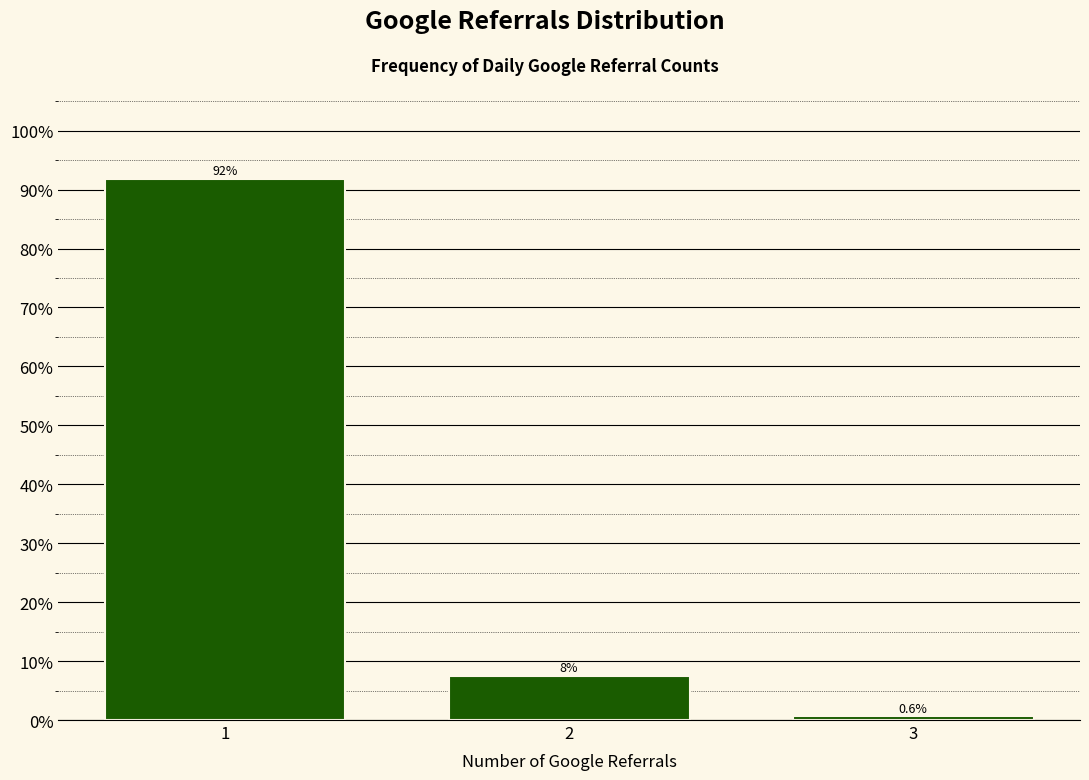

True or false: the data shows 91.8 at 1.

True